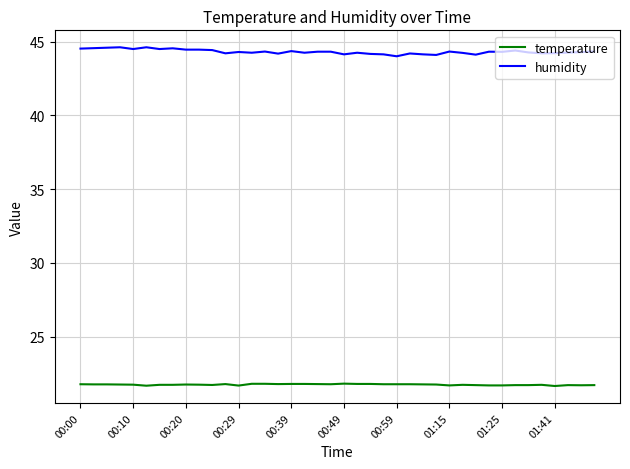

What is the minimum value for humidity?

44.0